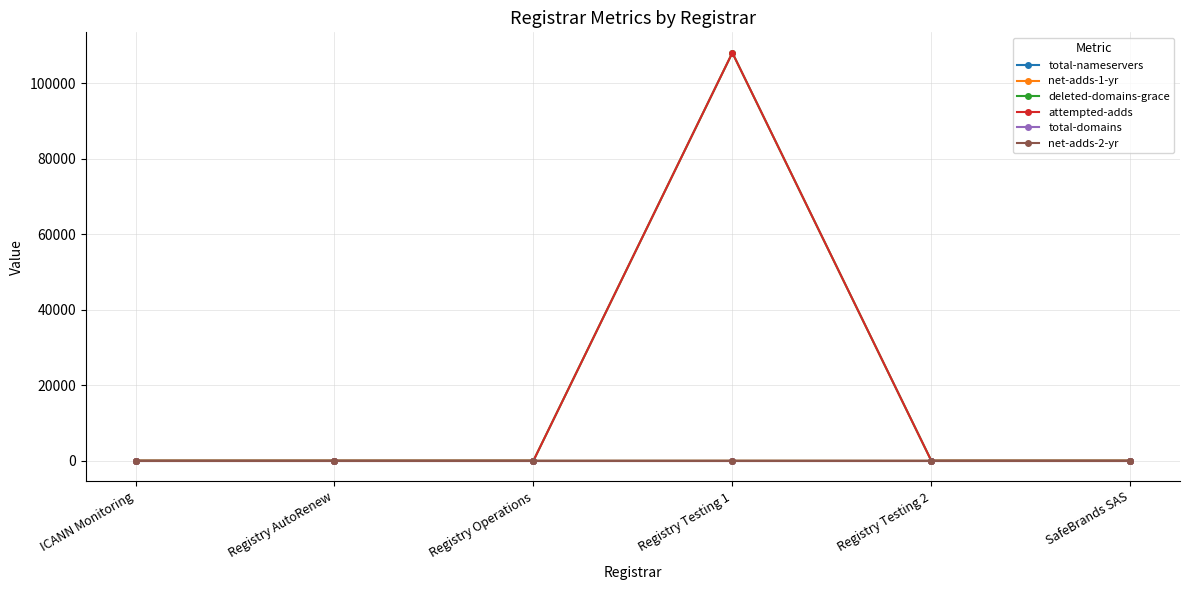

How many total-nameservers values are between 0 and 6?

5